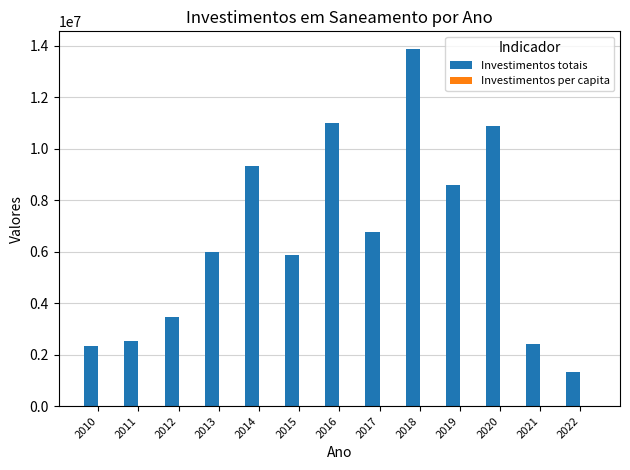

At which category is the sum across all series the highest?

2018